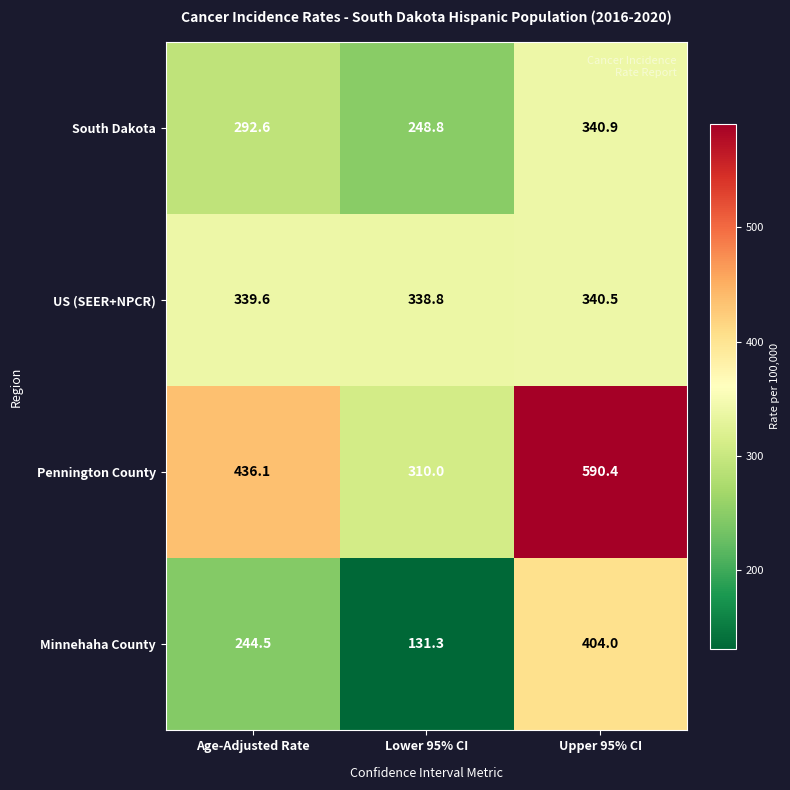

At which category is the sum across all series the highest?

Upper 95% CI